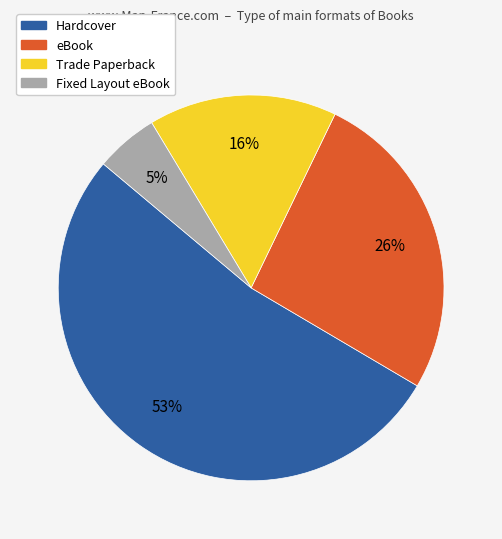

The Fixed Layout eBook slice represents 16% of the pie. True or false?

False